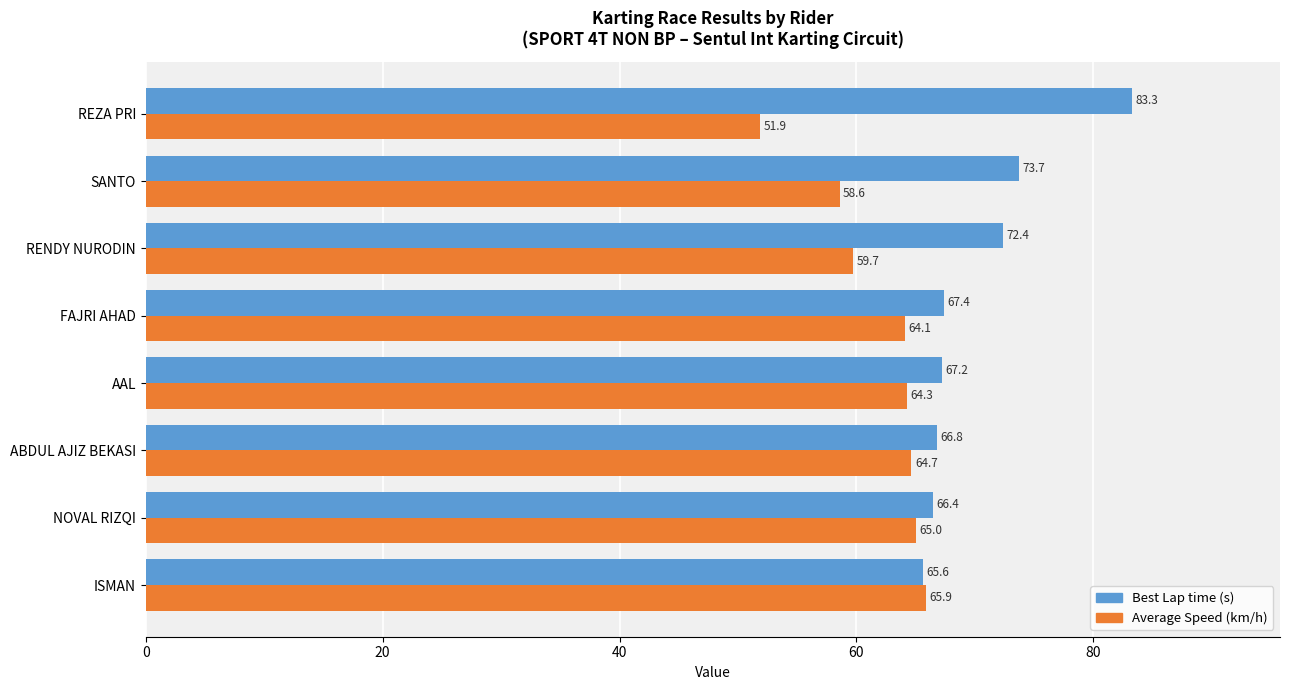

At which category does the chart reach its peak across all series?

REZA PRI